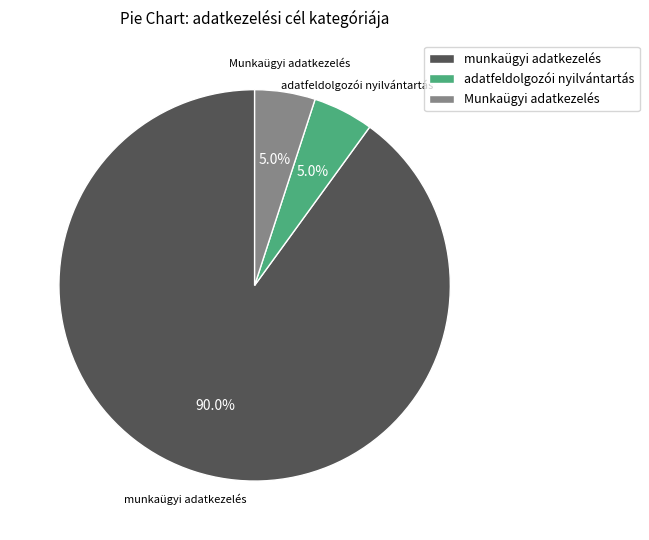

How many slices are in this pie chart?

3